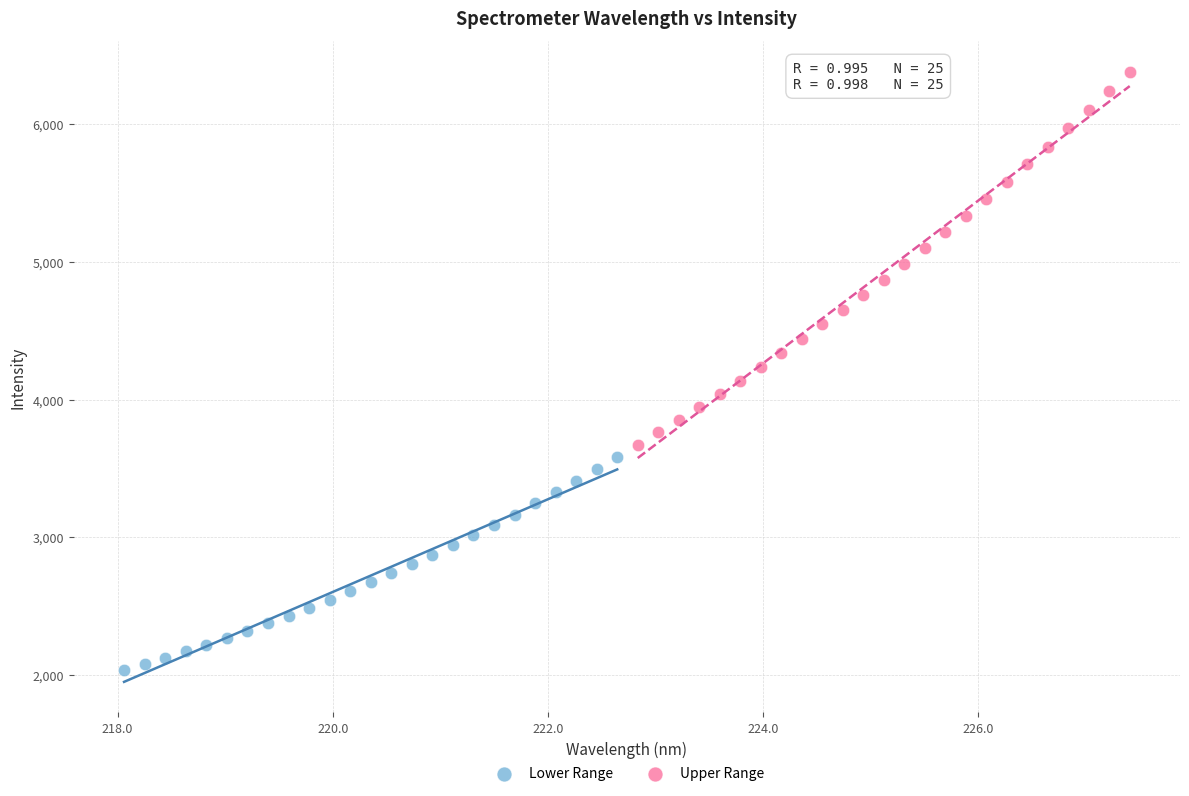

Which series has the largest Y range (max minus min)?

Upper Range